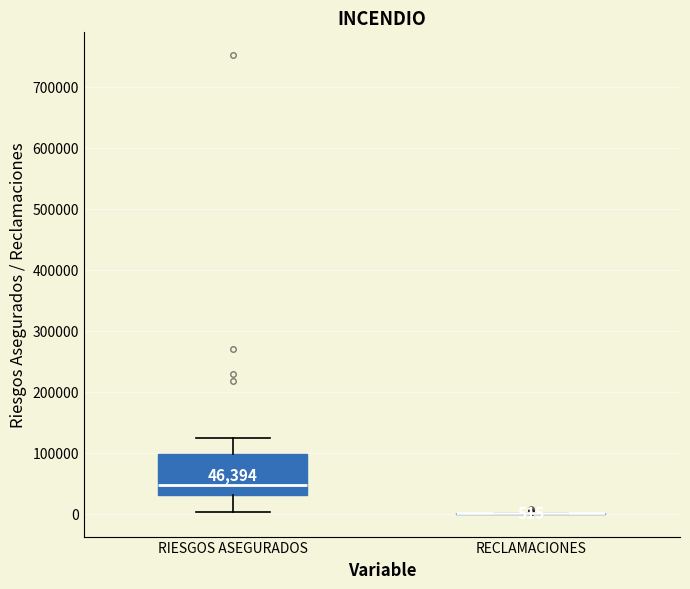

Which box is the tallest, from its lower edge to its upper edge?

RIESGOS ASEGURADOS